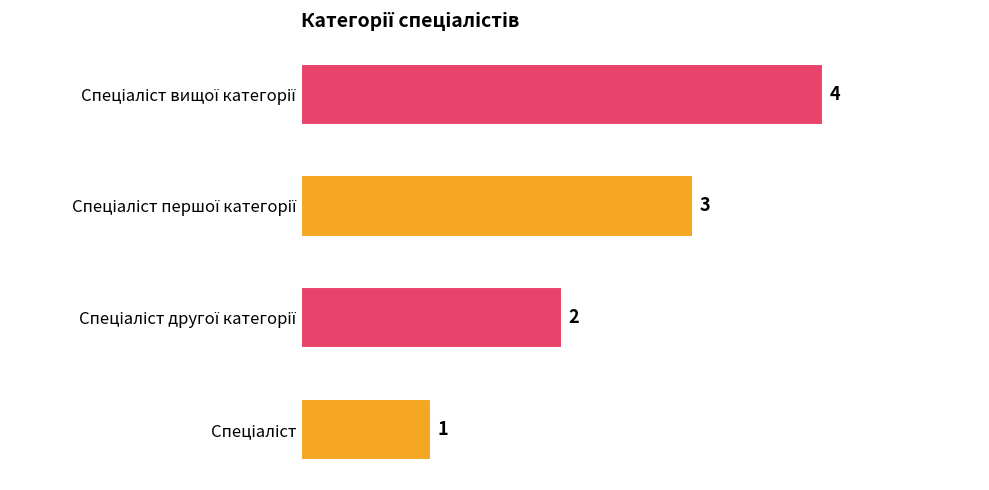

How many values are between 2 and 4?

3